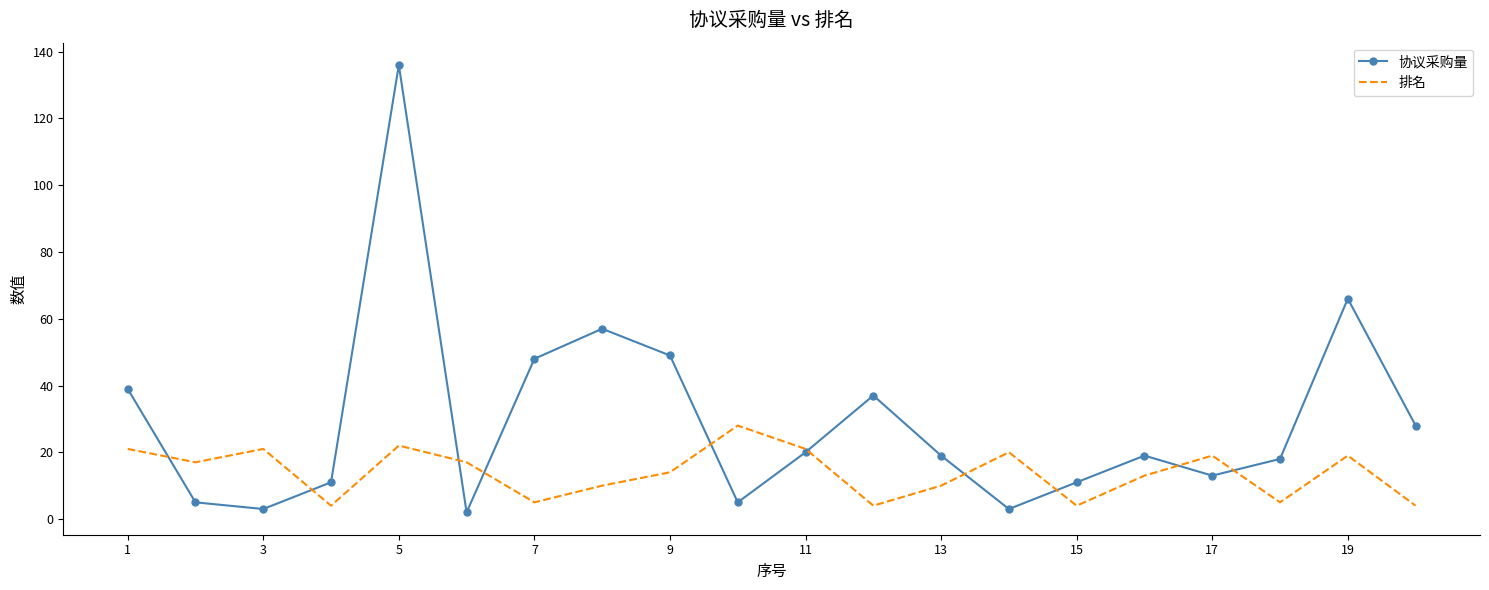

What is the minimum value for 排名?

4